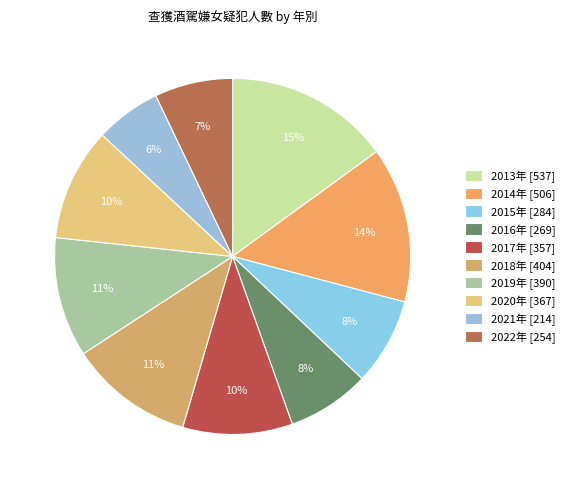

Is it true that 2020年 is 4% of the pie?

False